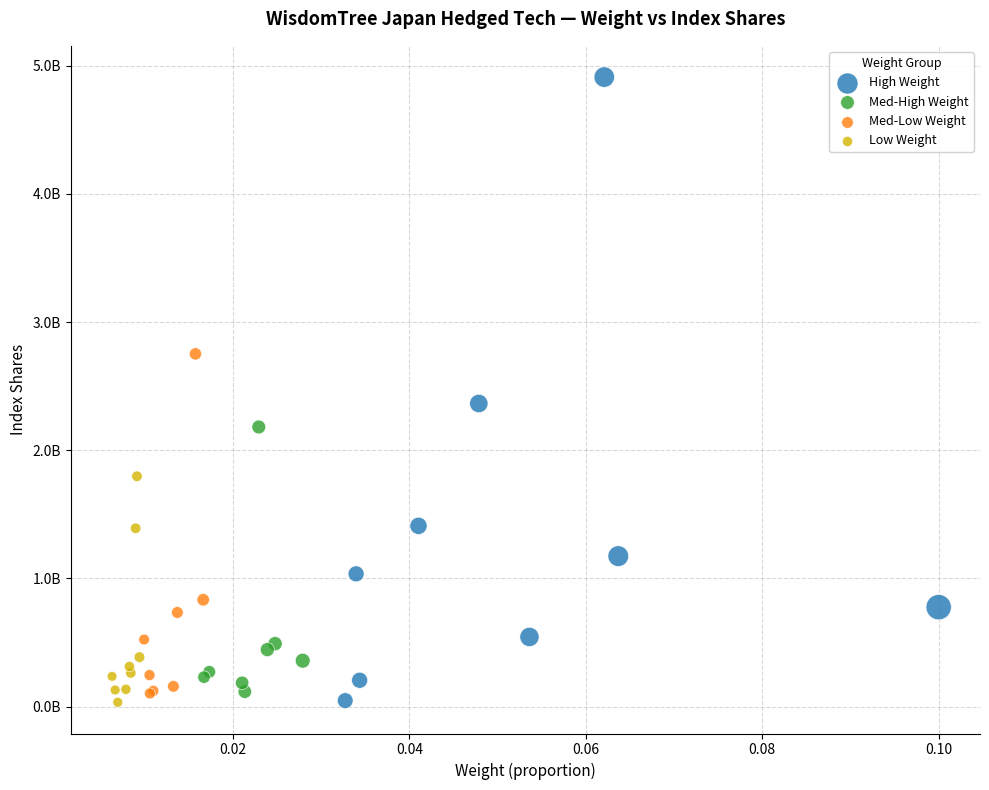

What are all the series names shown in the legend?

High Weight, Med-High Weight, Med-Low Weight, Low Weight